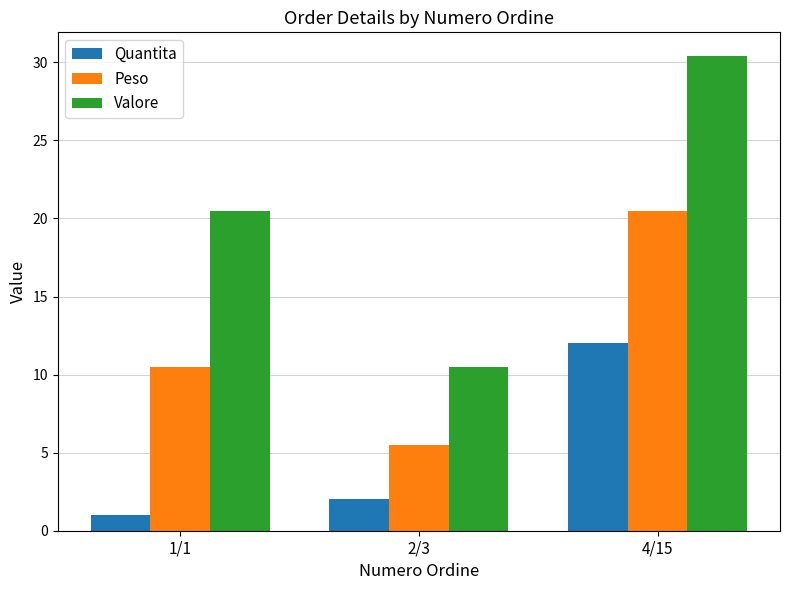

Which series has the widest spread of values?

Valore